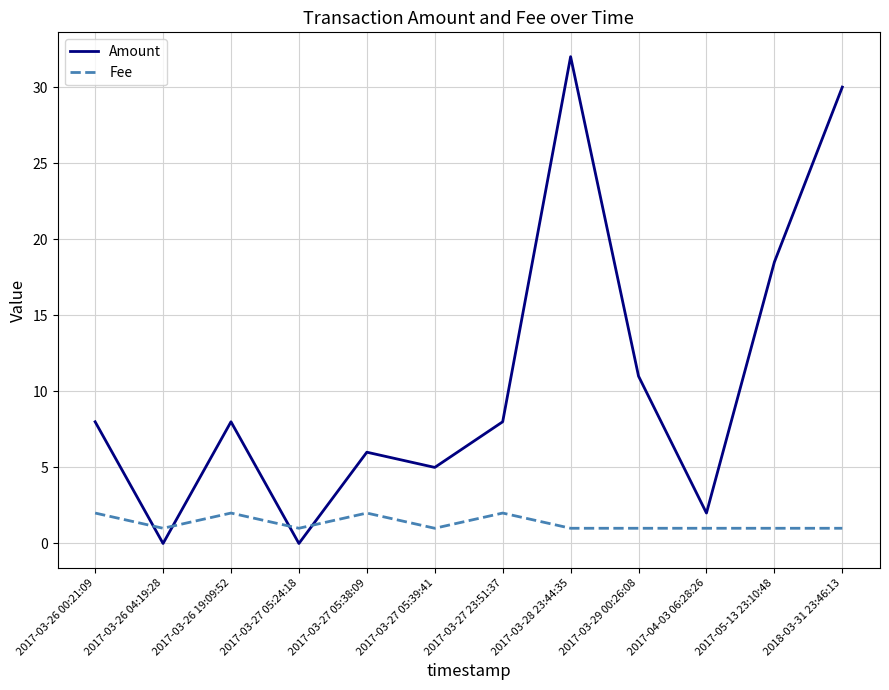

Is it true that Amount equals 12.2 at 2017-03-27 23:51:37?

False